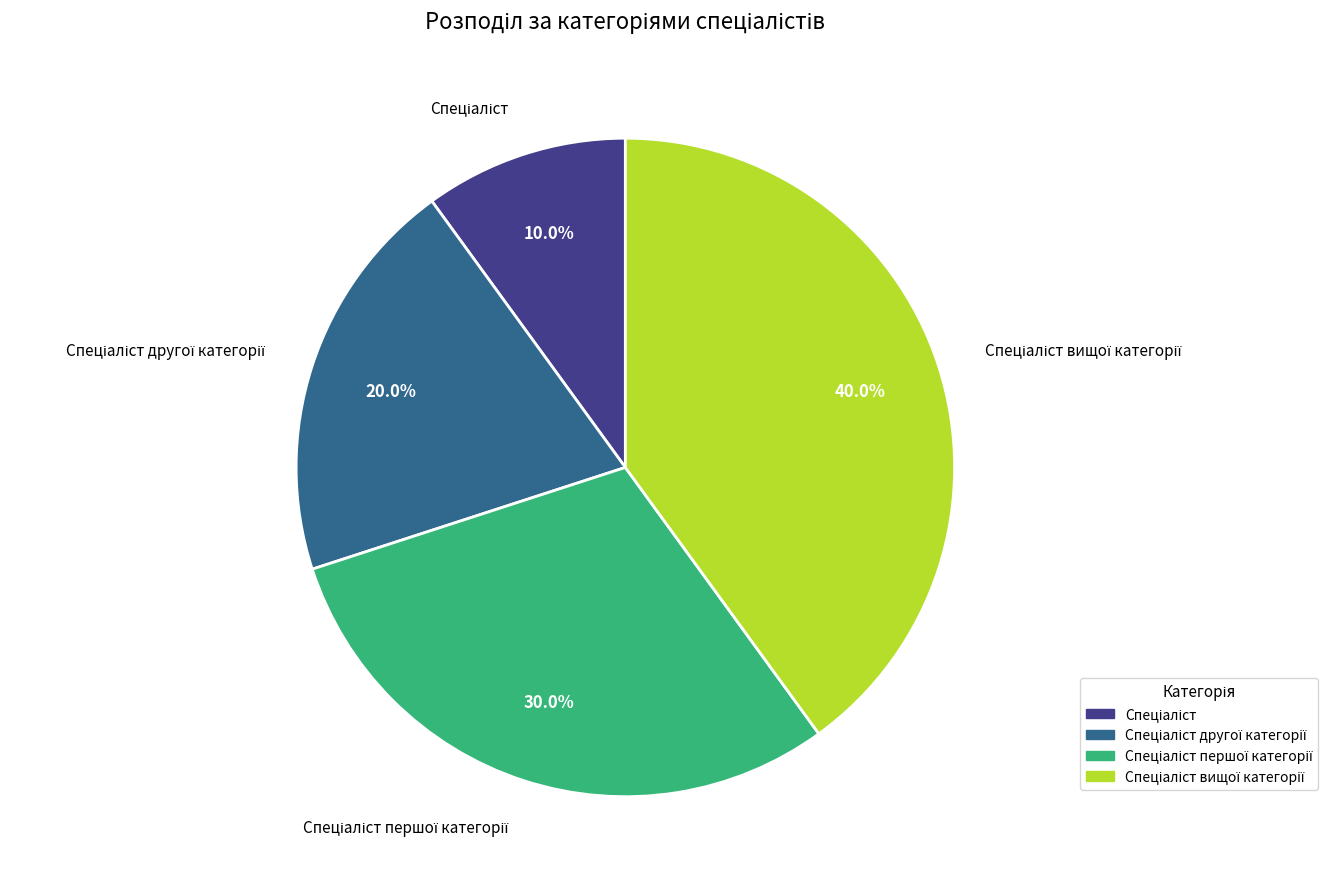

Is there any slice that represents more than half of the pie?

No